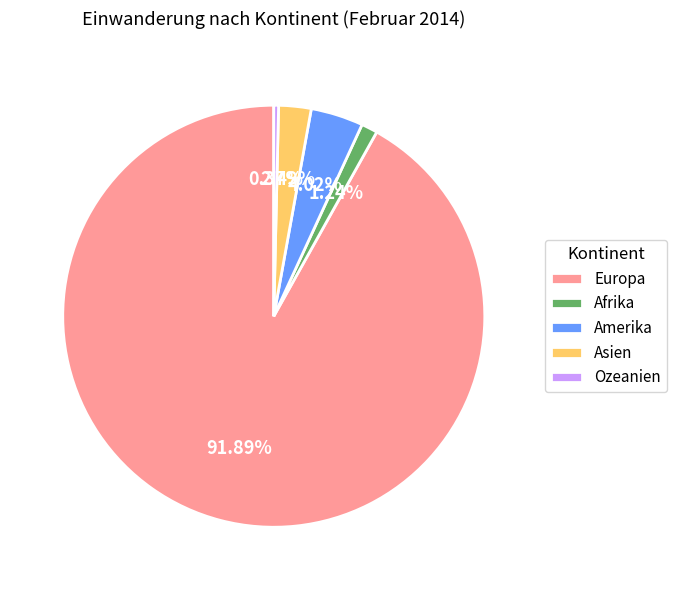

Rank the categories by value from lowest to highest.

Ozeanien, Afrika, Asien, Amerika, Europa